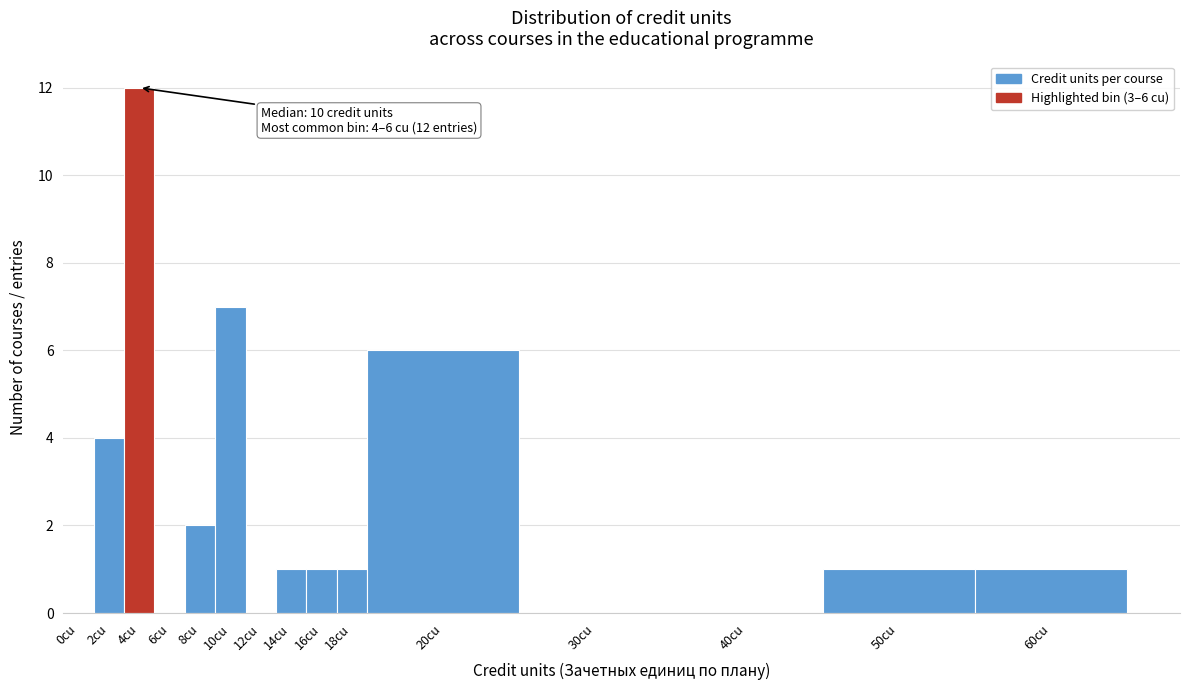

Reading left to right, transcribe all the data shown in this chart.

0cu=0	2cu=4	4cu=12	6cu=0	8cu=2	10cu=7	12cu=0	14cu=1	16cu=1	18cu=1	20cu=6	30cu=0	40cu=0	50cu=1	60cu=1